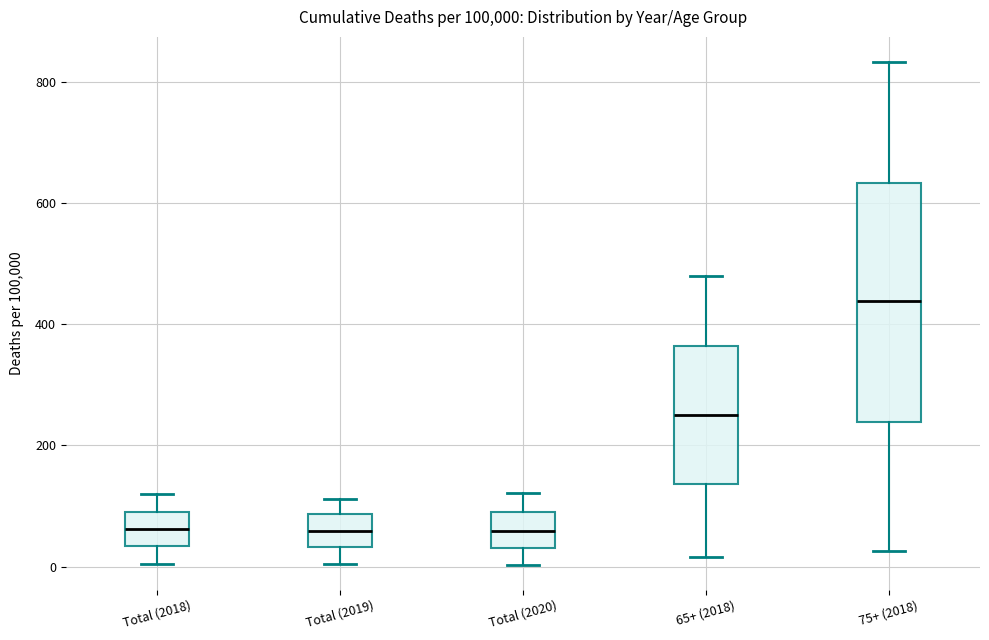

Reading left to right, transcribe this box plot: for each box, give where its median line is, the range the box spans, and where its two whiskers end, as read against the y-axis. The values are not printed on the chart, so give them approximately, as read against the axis.

Total (2018): median 60, box 40 to 100, whiskers 0 to 120
Total (2019): median 60, box 40 to 80, whiskers 0 to 120
Total (2020): median 60, box 40 to 80, whiskers 0 to 120
65+ (2018): median 240, box 140 to 360, whiskers 20 to 480
75+ (2018): median 440, box 240 to 640, whiskers 20 to 840